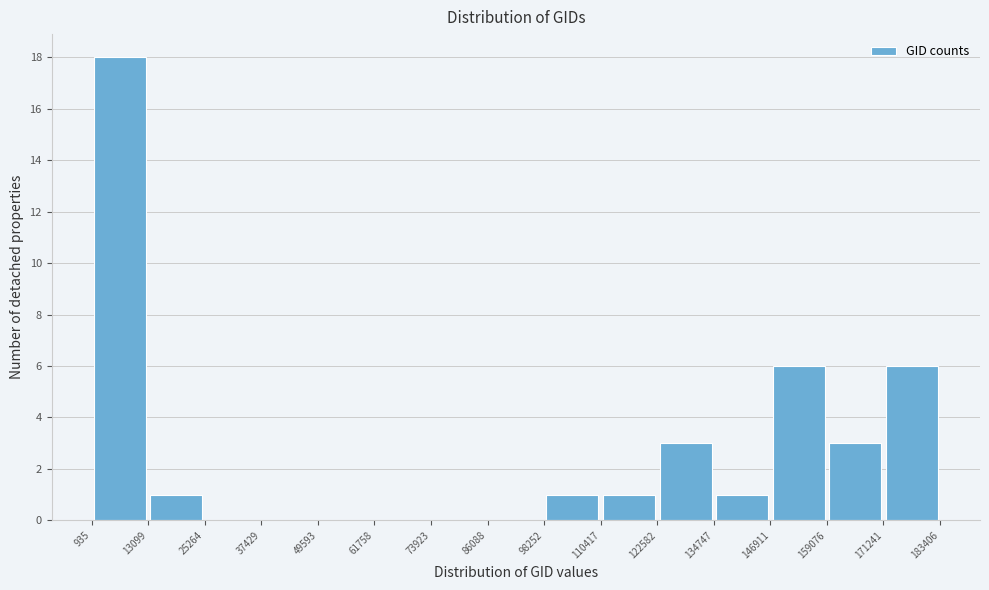

Reading left to right, list every bar in this chart as the range it spans on the x-axis followed by its height. The values are not printed on the chart, so give them approximately, as read against the axis.

935 to 13099: 18
13099 to 25264: 1
25264 to 37429: 0
37429 to 49593: 0
49593 to 61758: 0
61758 to 73923: 0
73923 to 86088: 0
86088 to 98252: 0
98252 to 110417: 1
110417 to 122582: 1
122582 to 134747: 3
134747 to 146911: 1
146911 to 159076: 6
159076 to 171241: 3
171241 to 183406: 6